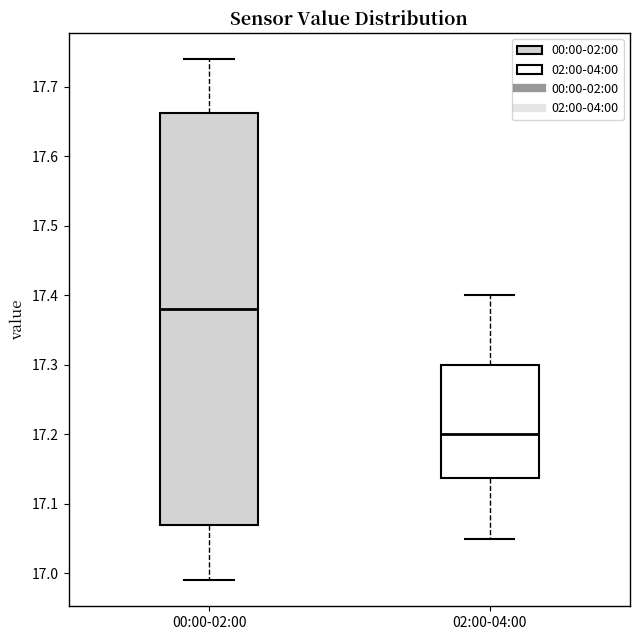

Reading left to right, read every box against the y-axis: the position of its median line, the range the box covers, and the ends of its whiskers. The values are not printed on the chart, so give them approximately, as read against the axis.

00:00-02:00: median 17.38, box 17.07 to 17.66, whiskers 16.99 to 17.74
02:00-04:00: median 17.20, box 17.14 to 17.30, whiskers 17.05 to 17.40